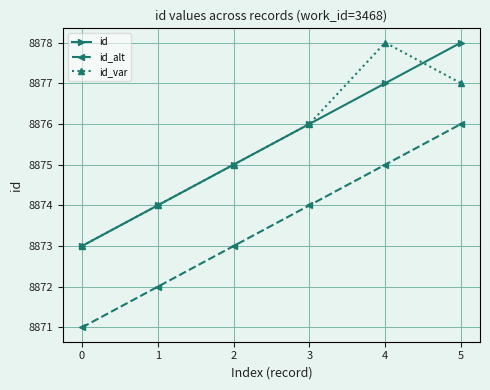

The value of id_alt at 1 is 15616. True or false?

False